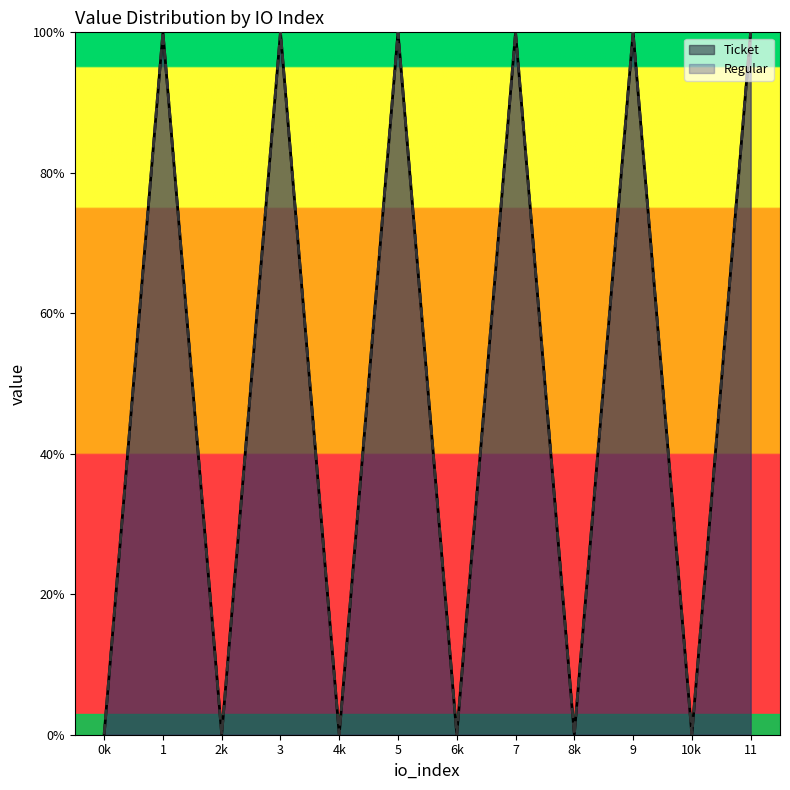

True or false: Ticket has more than 0 points higher than both neighbors.

True